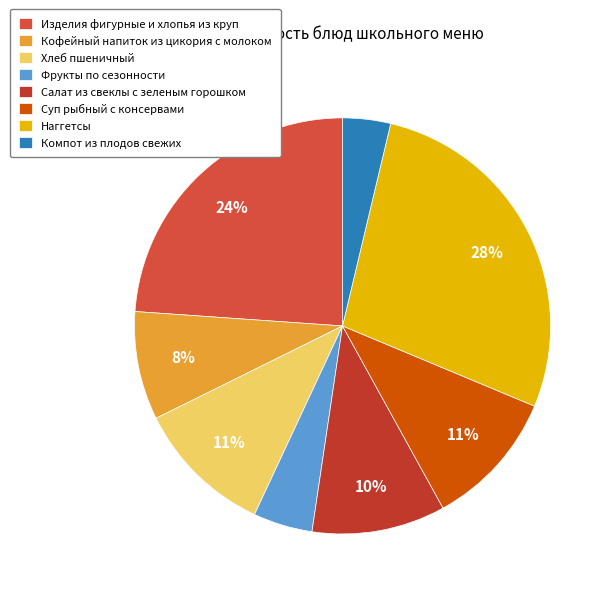

To the nearest percent, what is the difference between the Салат из свеклы с зеленым горошком and Компот из плодов свежих slice percentages?

7%